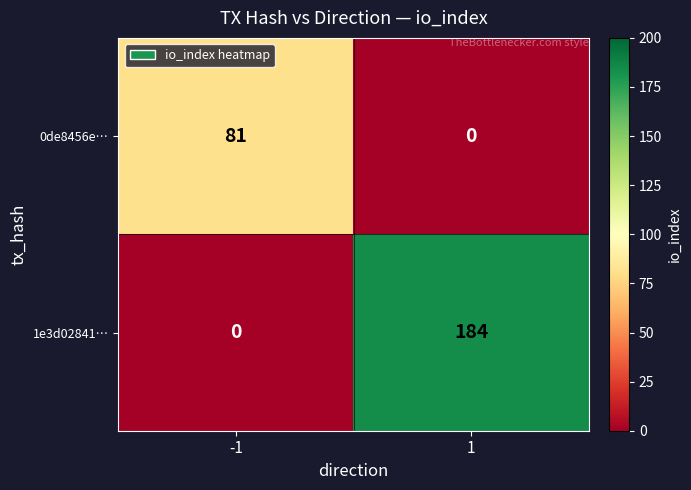

What is the greatest value displayed?

184